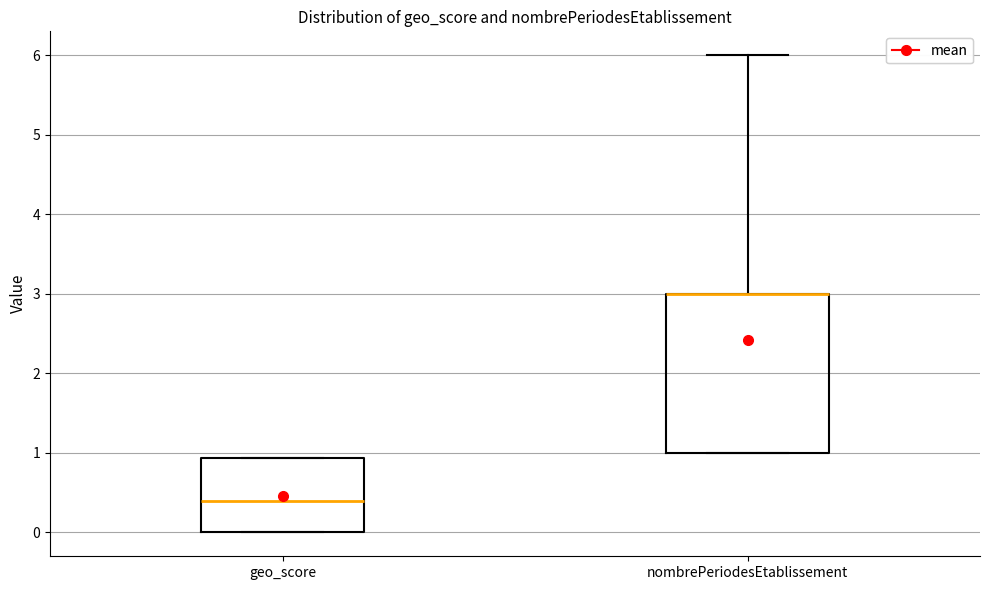

Reading left to right, read every box against the y-axis: the position of its median line, the range the box covers, and the ends of its whiskers. The values are not printed on the chart, so give them approximately, as read against the axis.

geo_score: median 0.4, box 0.0 to 0.9, whiskers 0.0 to 0.9
nombrePeriodesEtablissement: median 3.0 (drawn on the box's upper edge), box 1.0 to 3.0, whiskers 1.0 to 6.0